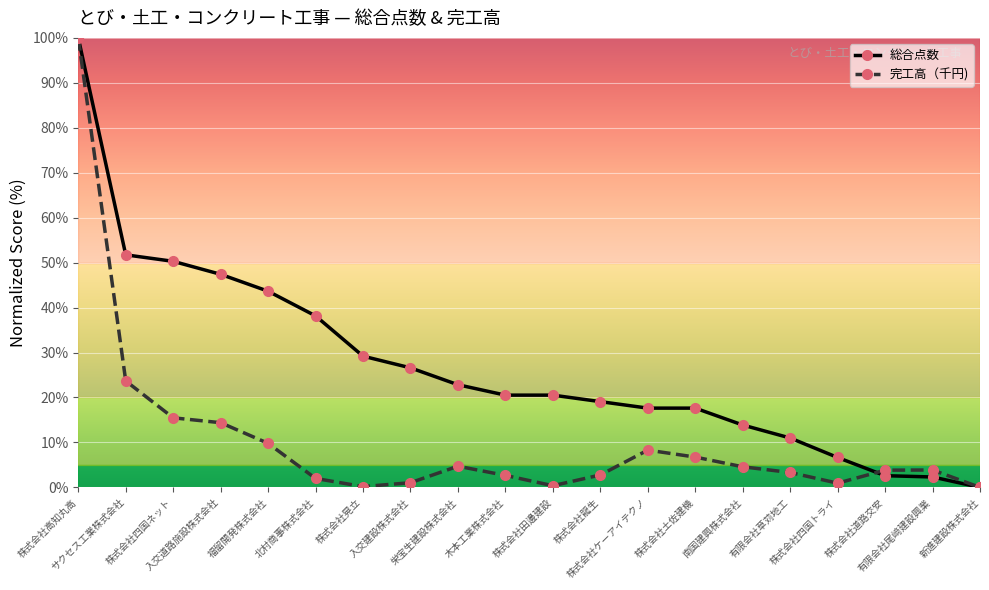

List the series in order of their overall mean, lowest first.

完工高（千円), 総合点数